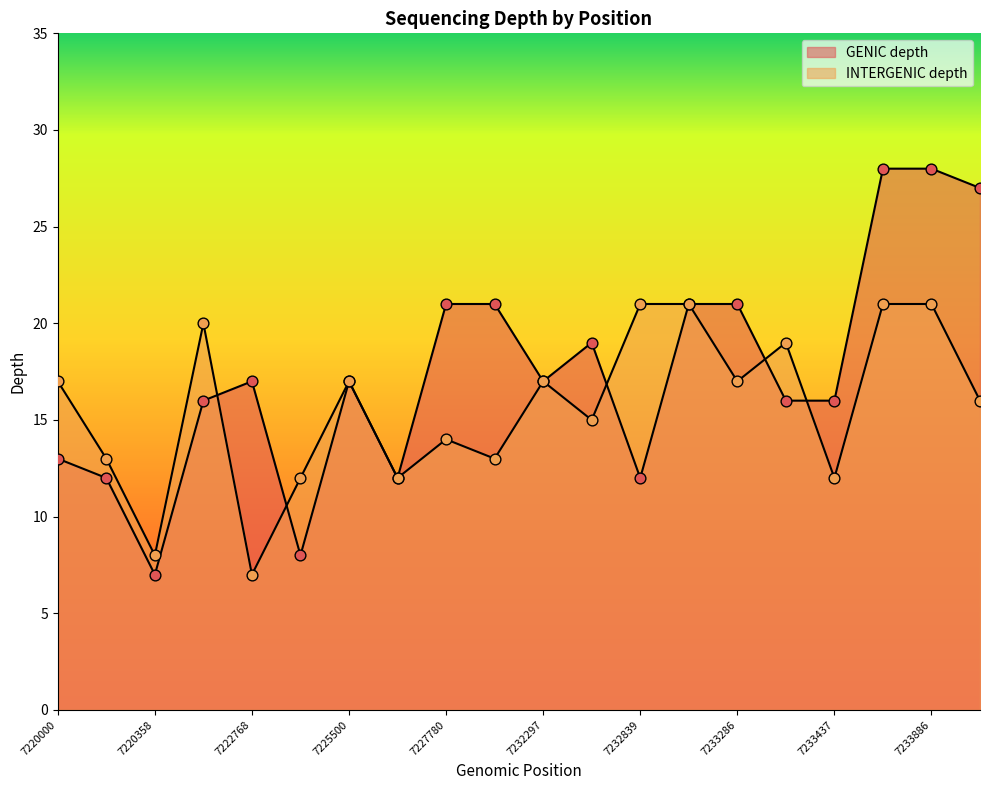

At how many categories does at least one series exceed 11?

19